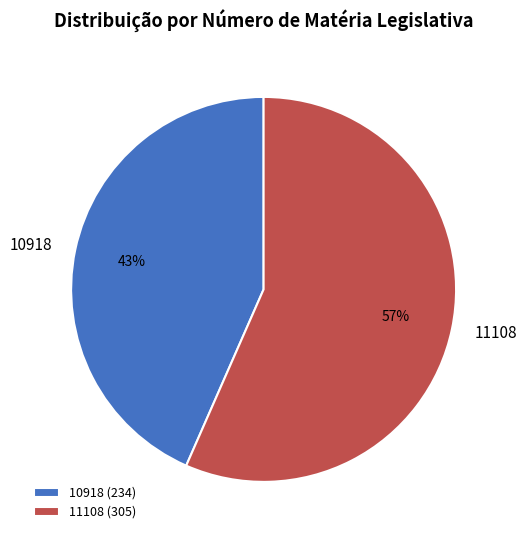

Is it true that 10918 is 34% of the pie?

False